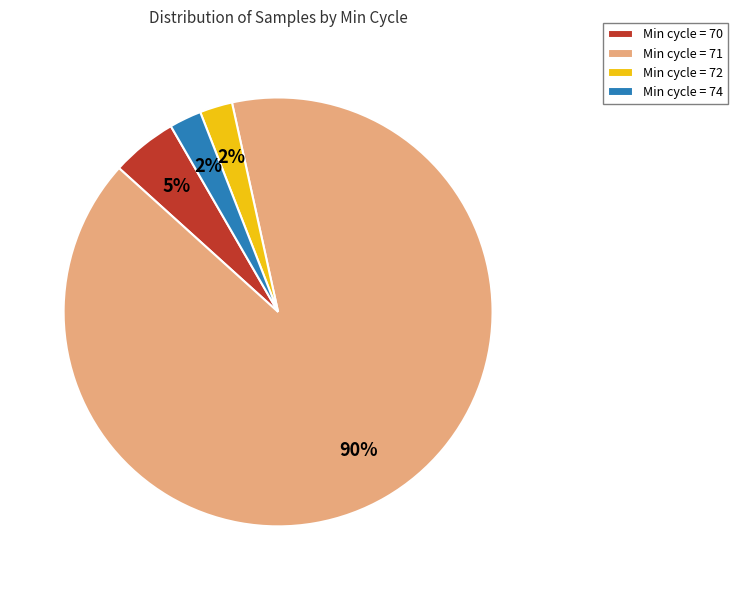

Between Min cycle = 71 and Min cycle = 74, which is larger?

Min cycle = 71